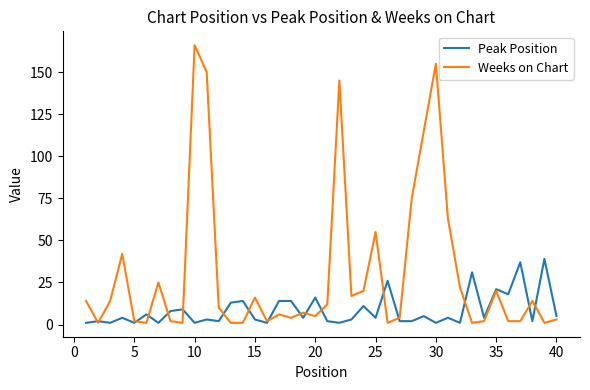

Which series has the largest total across all categories?

Weeks on Chart